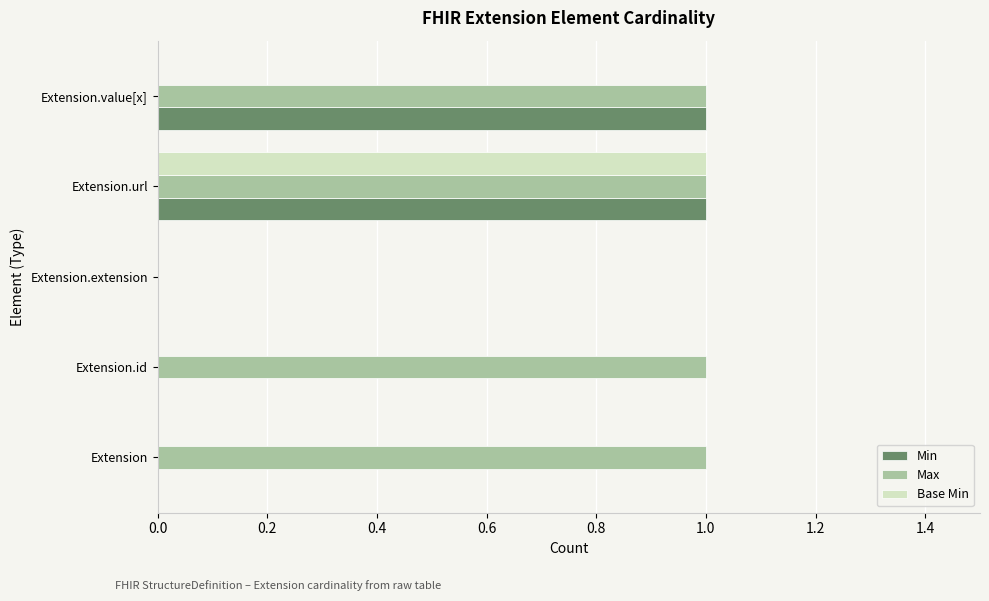

At which category is the sum across all series the highest?

Extension.url